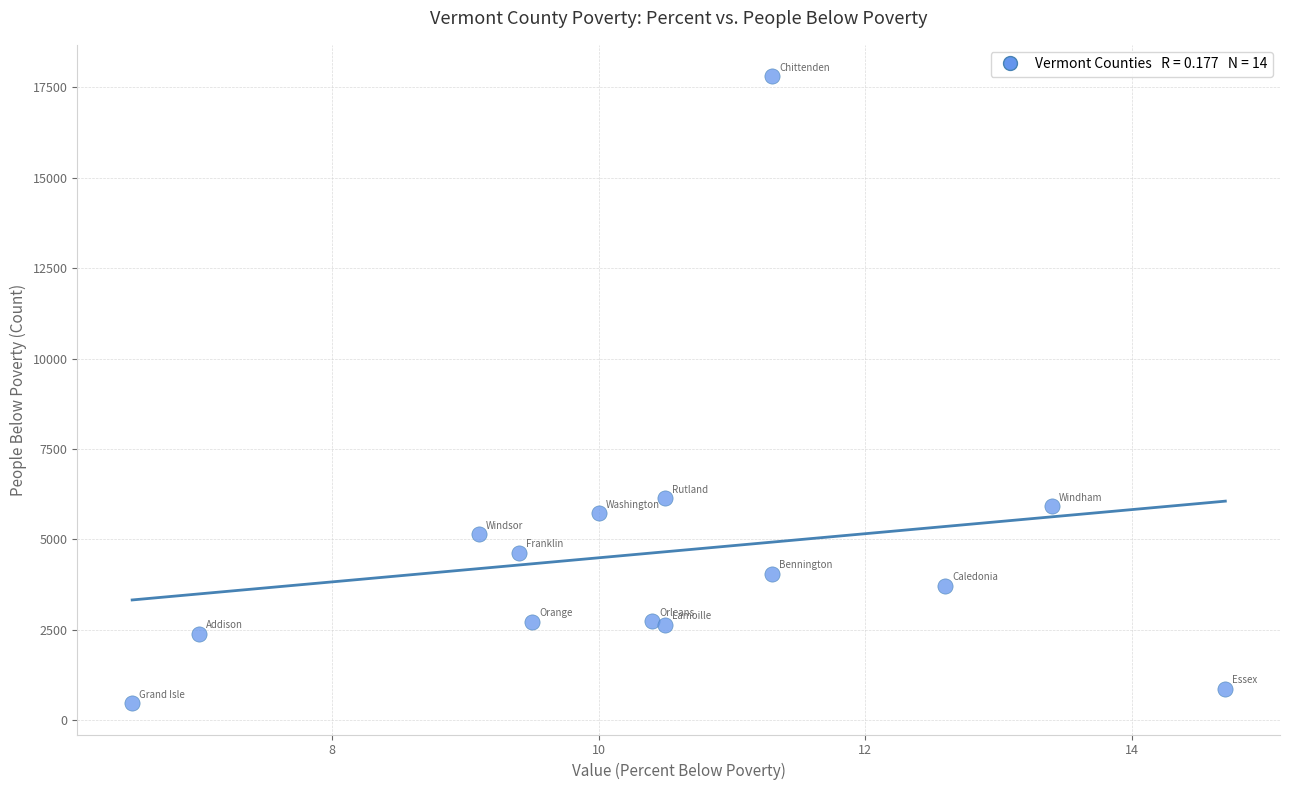

What Y value in the scatter plot is closest to 9142?

6138